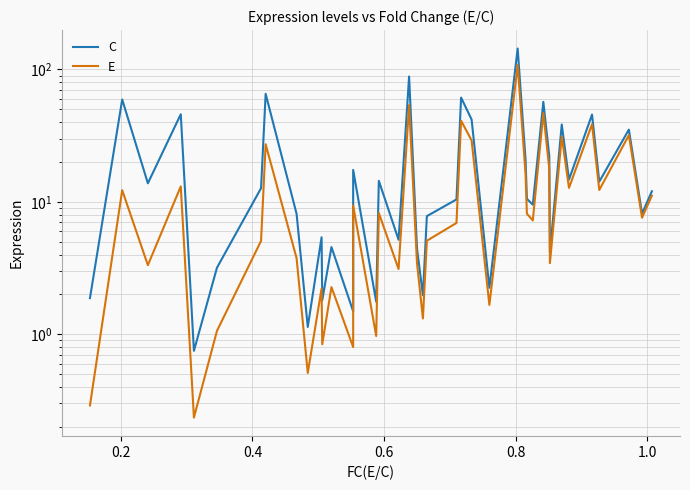

Where does the C series first go above 12?

0.2